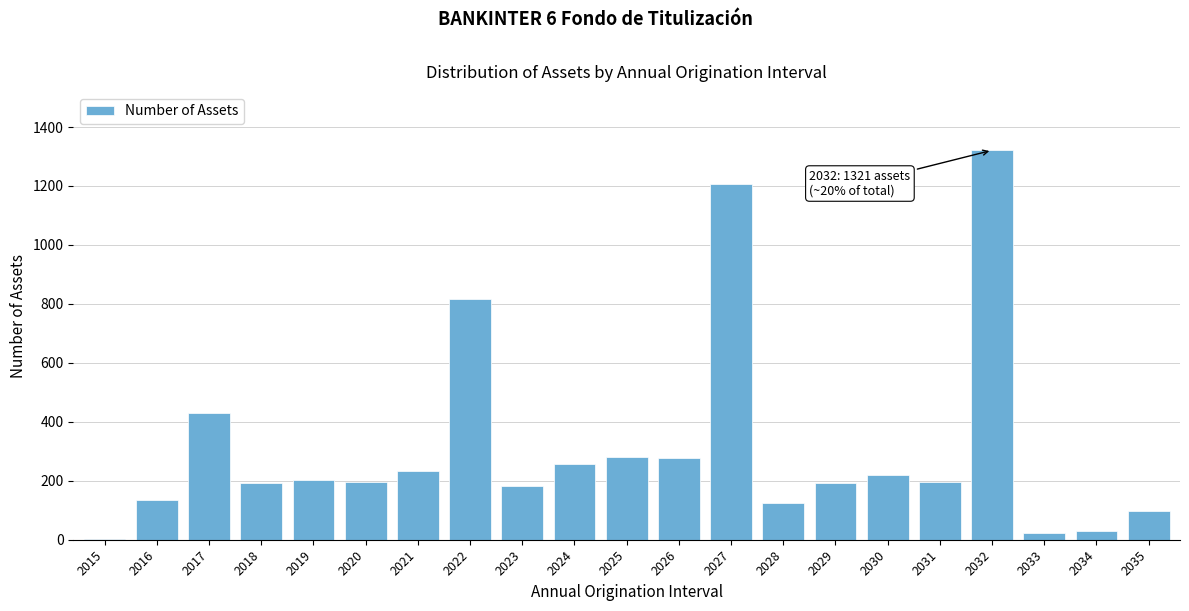

At which label is the value closest to 661?

2022